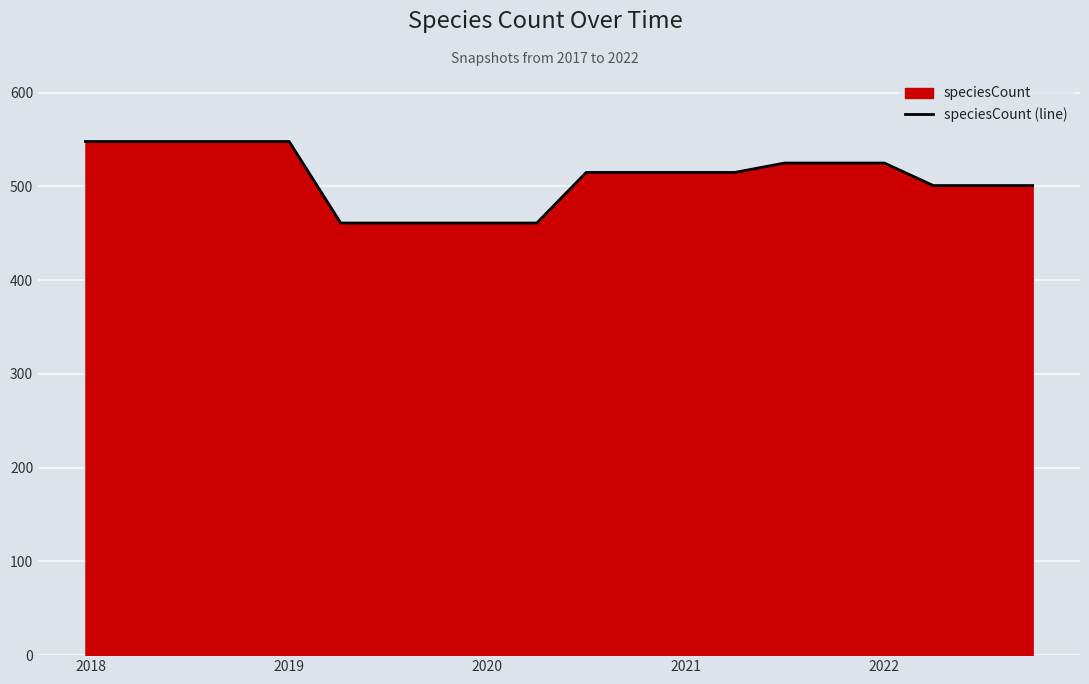

What is the greatest value displayed?

548